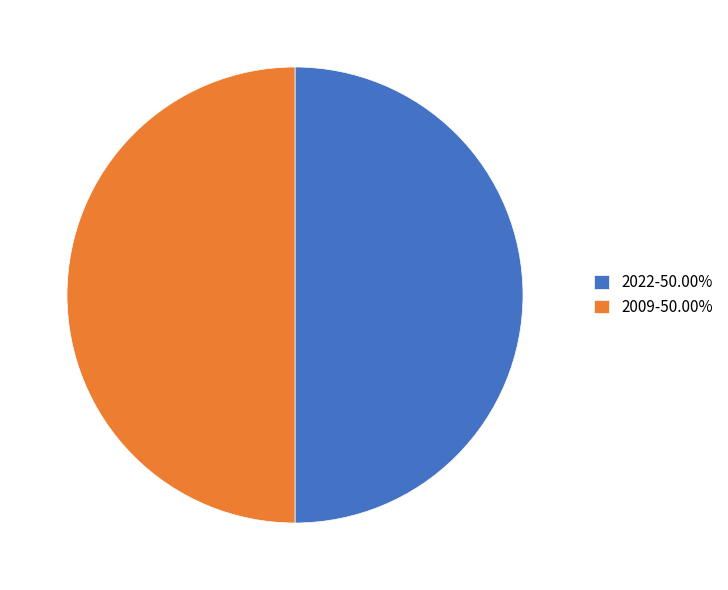

Approximately how many times larger is the value at 2009-50.00% compared to 2022-50.00%?

1.0